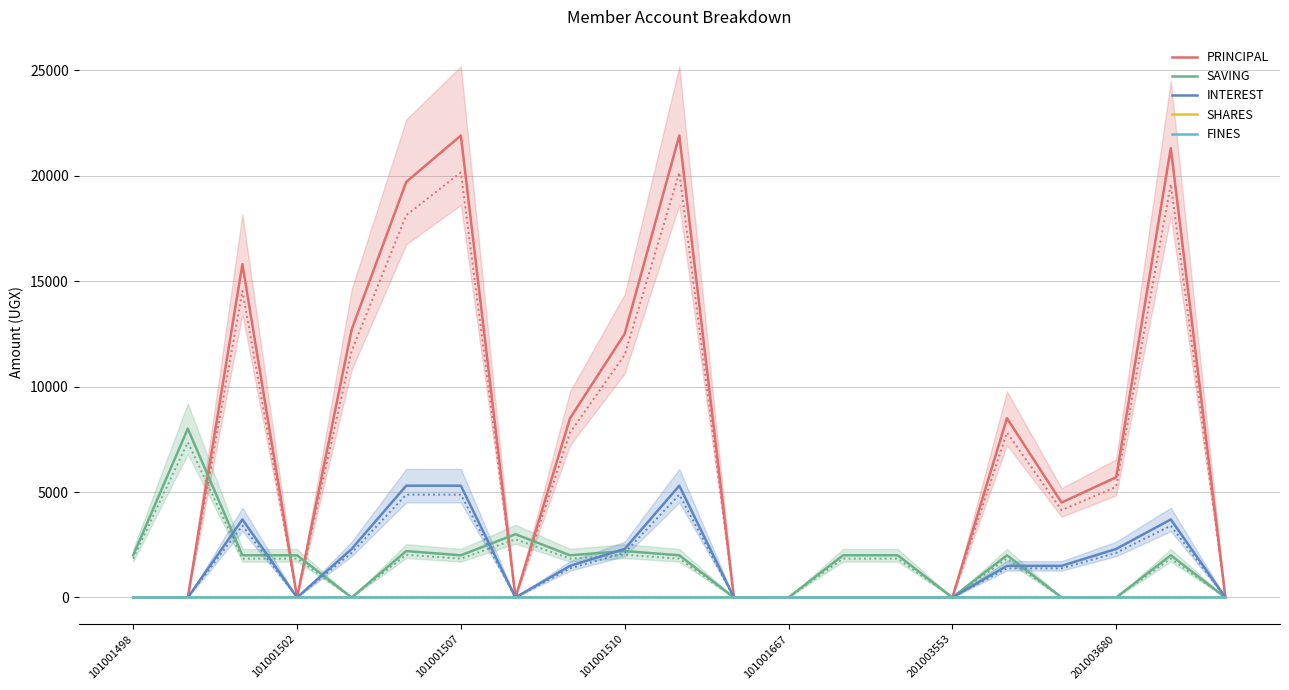

True or false: FINES and SHARES cross at least once.

False